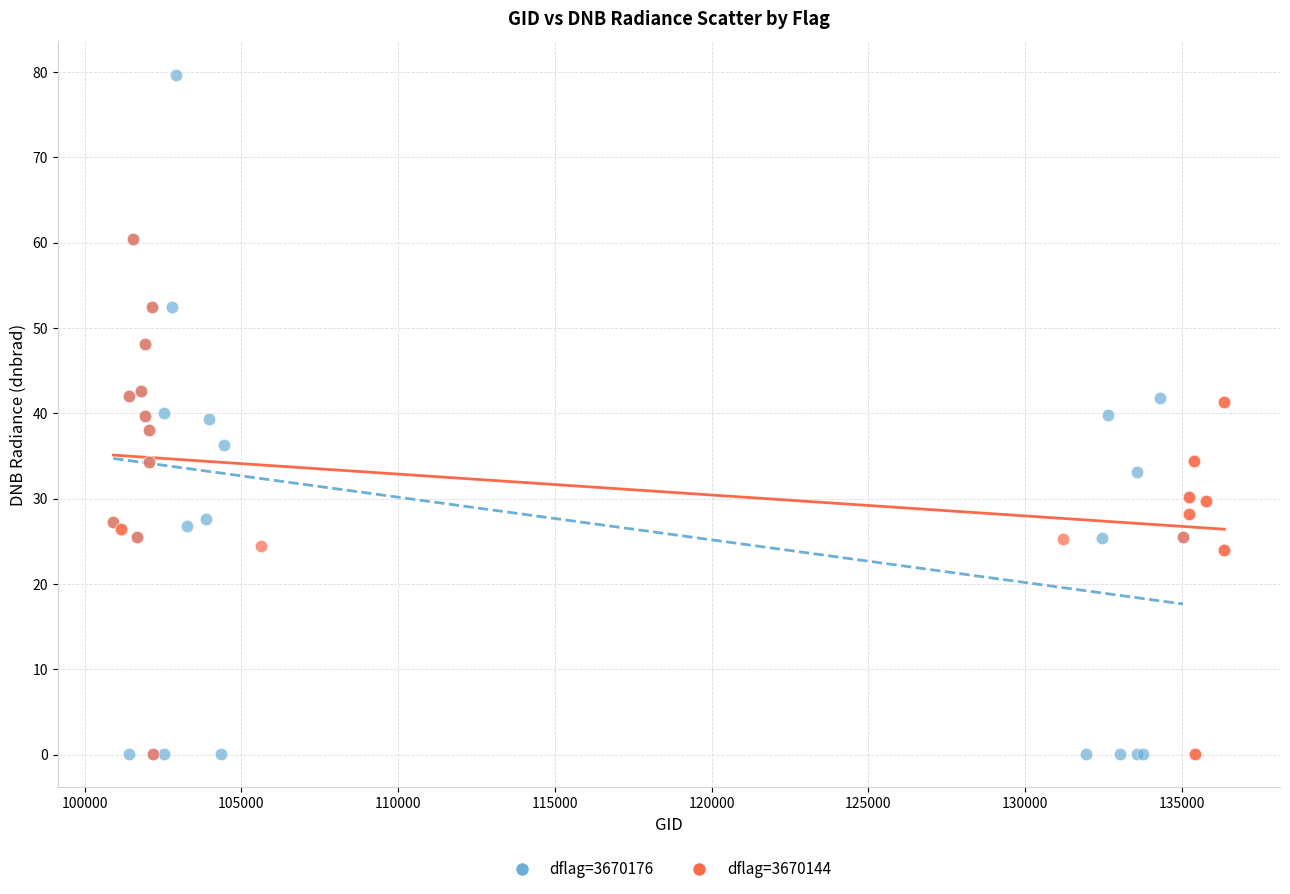

Which series has the largest Y range (max minus min)?

dflag=3670176